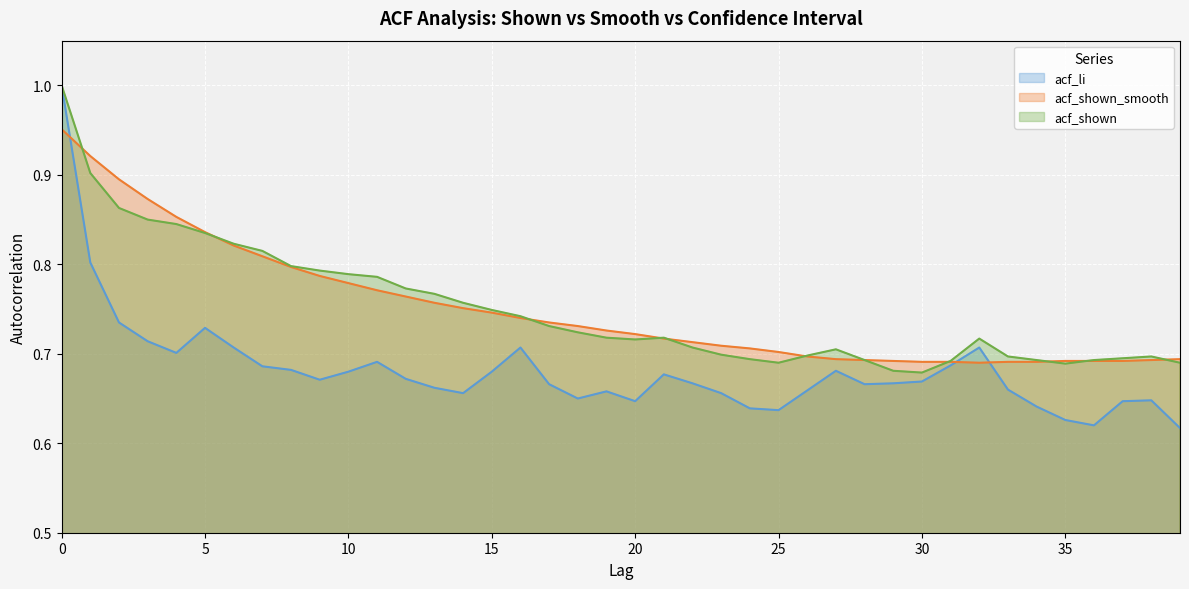

Is it true that acf_shown_smooth equals 0.8 at 8?

True